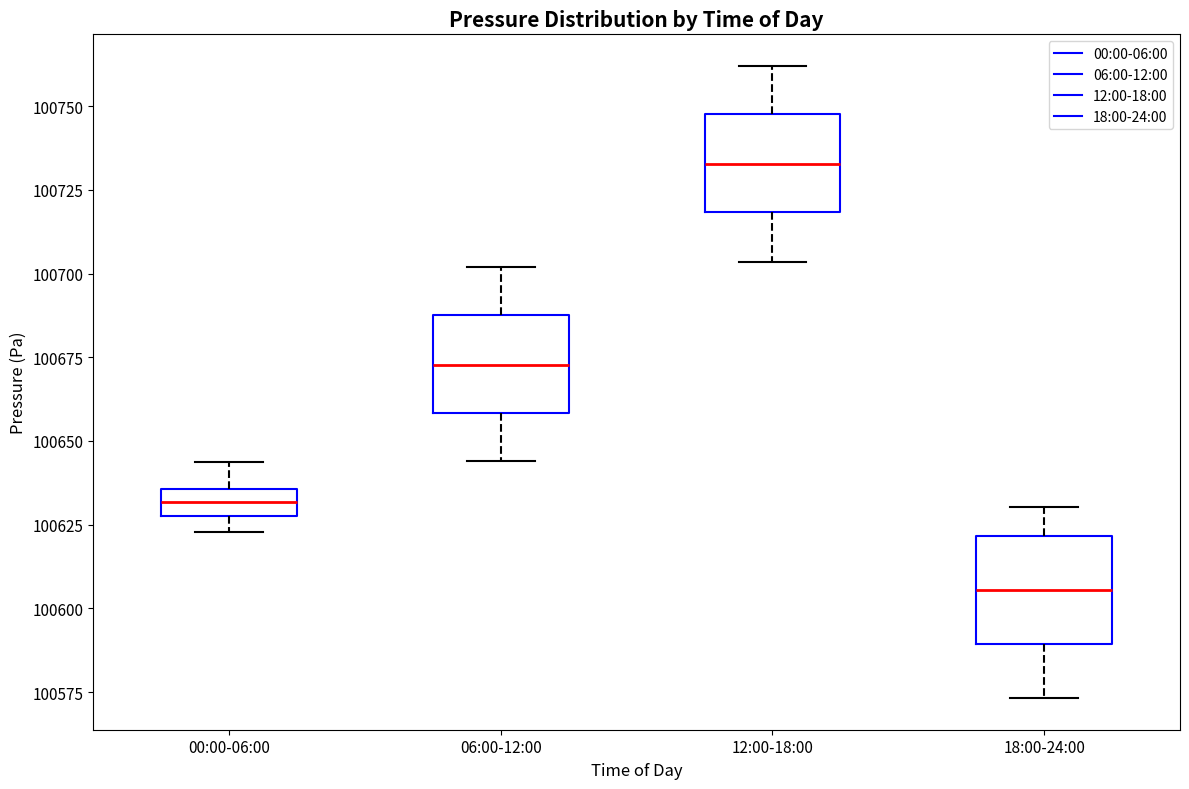

Reading left to right, transcribe this box plot: for each box, give where its median line is, the range the box spans, and where its two whiskers end, as read against the y-axis. The values are not printed on the chart, so give them approximately, as read against the axis.

00:00-06:00: median 100630 (inside the box), box 100630 to 100635, whiskers 100625 to 100645
06:00-12:00: median 100675, box 100660 to 100690, whiskers 100645 to 100700
12:00-18:00: median 100735, box 100720 to 100750, whiskers 100705 to 100760
18:00-24:00: median 100605, box 100590 to 100620, whiskers 100575 to 100630